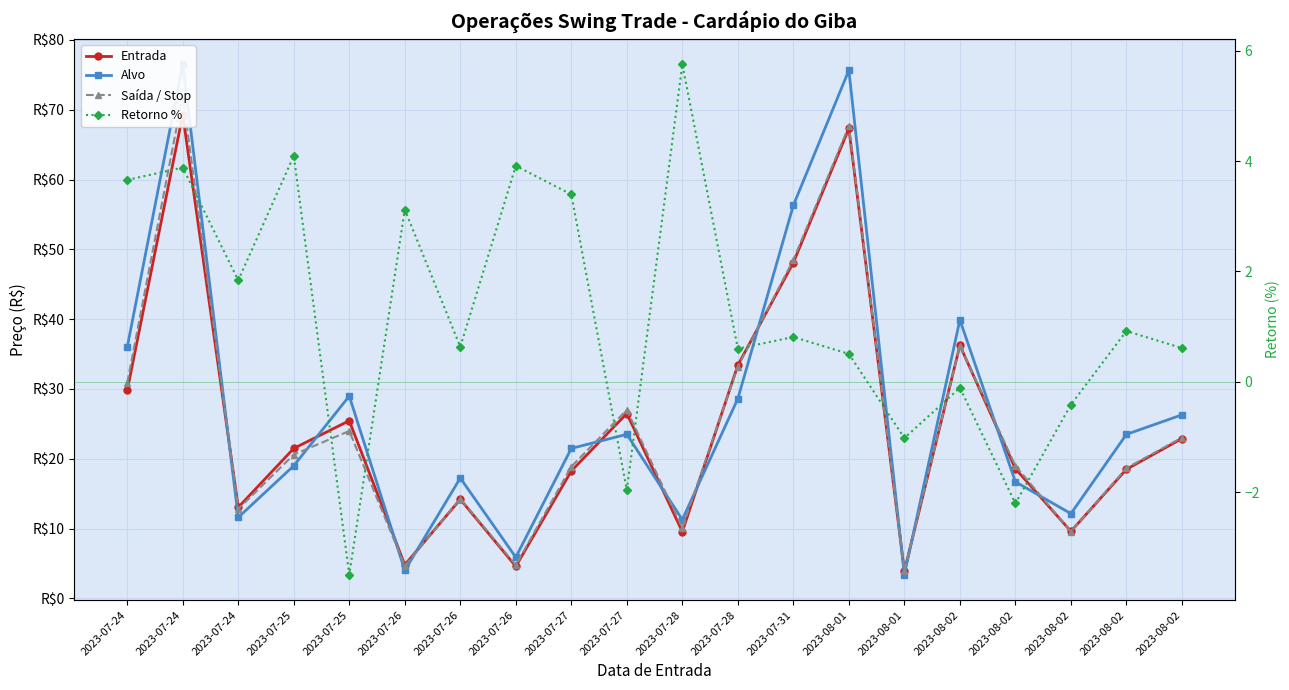

Reading left to right, transcribe all the data shown in this chart.

Entrada: 2023-07-24=29.8	2023-07-24=69.3	2023-07-24=13.1	2023-07-25=21.5	2023-07-25=25.5	2023-07-26=4.8	2023-07-26=14.2	2023-07-26=4.6	2023-07-27=18.3	2023-07-27=26.5	2023-07-28=9.6	2023-07-28=33.4	2023-07-31=48.1	2023-08-01=67.3	2023-08-01=3.9	2023-08-02=36.2	2023-08-02=18.6	2023-08-02=9.6	2023-08-02=18.5	2023-08-02=22.9
Alvo: 2023-07-24=36.0	2023-07-24=76.5	2023-07-24=11.6	2023-07-25=19.0	2023-07-25=29.0	2023-07-26=4.0	2023-07-26=17.2	2023-07-26=5.9	2023-07-27=21.5	2023-07-27=23.5	2023-07-28=11.3	2023-07-28=28.6	2023-07-31=56.3	2023-08-01=75.7	2023-08-01=3.4	2023-08-02=39.9	2023-08-02=16.7	2023-08-02=12.2	2023-08-02=23.5	2023-08-02=26.3
Saída / Stop: 2023-07-24=30.9	2023-07-24=72.0	2023-07-24=12.8	2023-07-25=20.6	2023-07-25=24.0	2023-07-26=4.7	2023-07-26=14.3	2023-07-26=4.8	2023-07-27=18.9	2023-07-27=27.0	2023-07-28=10.1	2023-07-28=33.2	2023-07-31=48.5	2023-08-01=67.7	2023-08-01=4.0	2023-08-02=36.2	2023-08-02=19.0	2023-08-02=9.6	2023-08-02=18.7	2023-08-02=23.0
Retorno %: 2023-07-24=3.7	2023-07-24=3.9	2023-07-24=1.8	2023-07-25=4.1	2023-07-25=-3.5	2023-07-26=3.1	2023-07-26=0.6	2023-07-26=3.9	2023-07-27=3.4	2023-07-27=-2.0	2023-07-28=5.8	2023-07-28=0.6	2023-07-31=0.8	2023-08-01=0.5	2023-08-01=-1.0	2023-08-02=-0.1	2023-08-02=-2.2	2023-08-02=-0.4	2023-08-02=0.9	2023-08-02=0.6